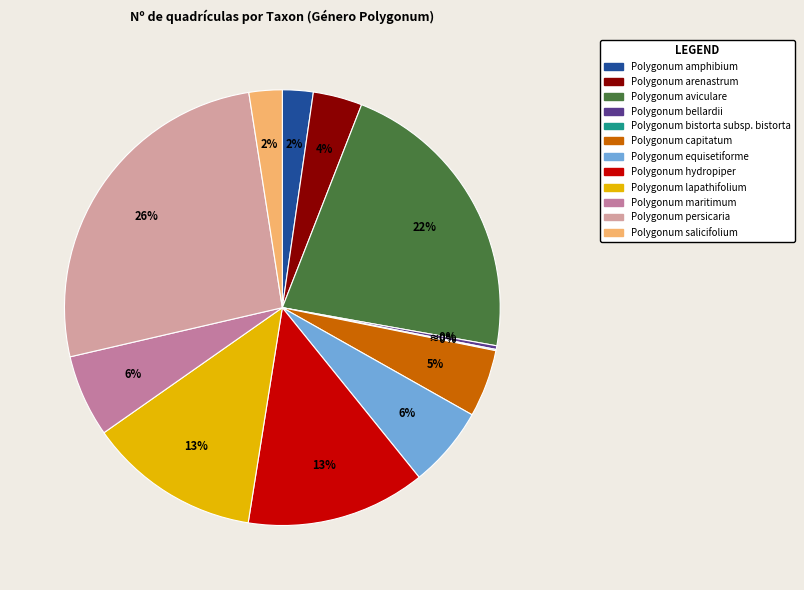

Between Polygonum capitatum and Polygonum arenastrum, which is larger?

Polygonum capitatum